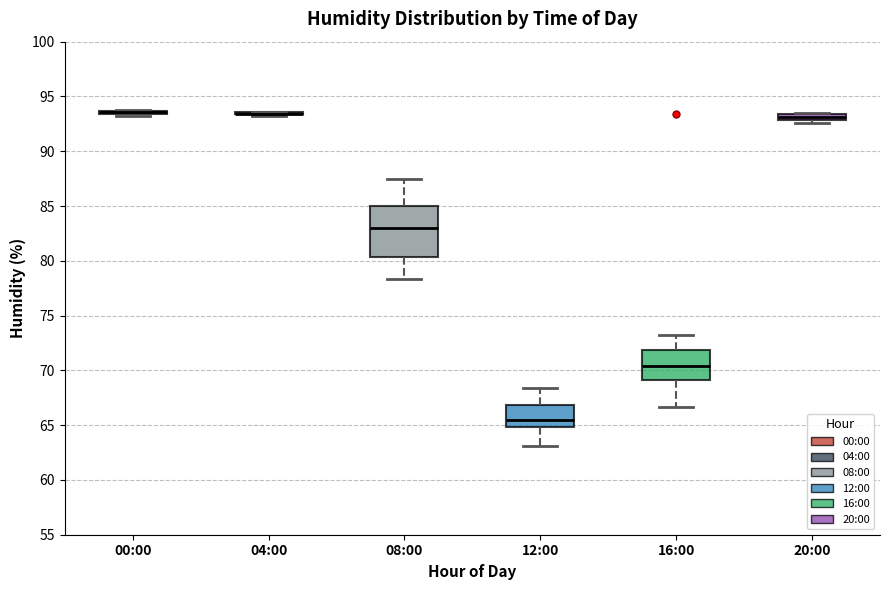

Which box is the tallest, from its lower edge to its upper edge?

08:00